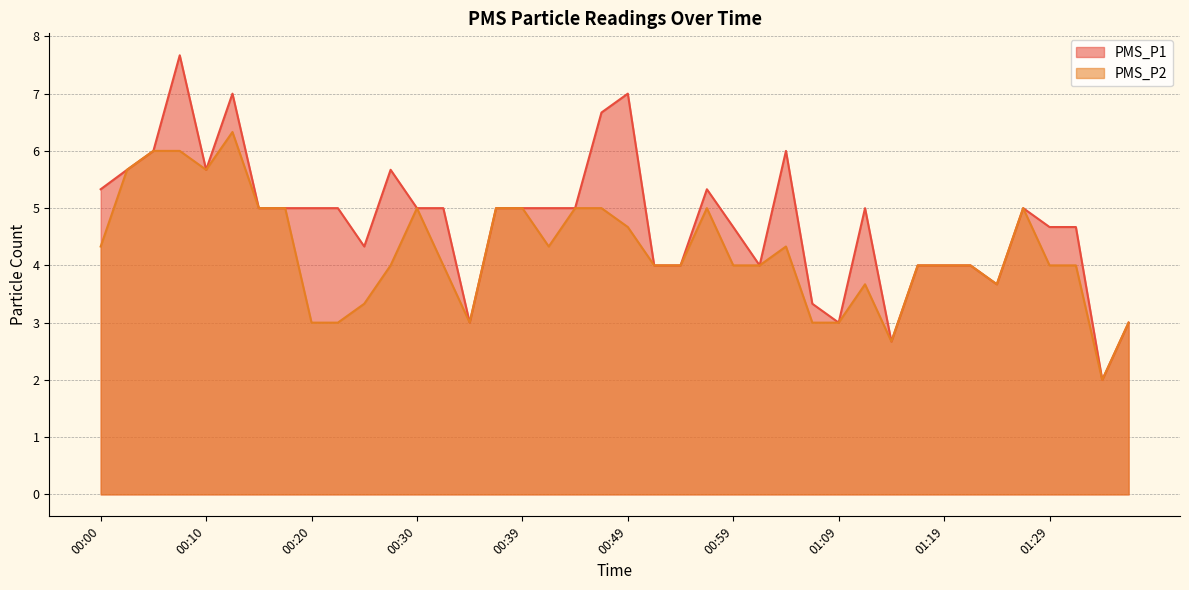

Is it true that PMS_P2 equals 11.1 at 00:13?

False